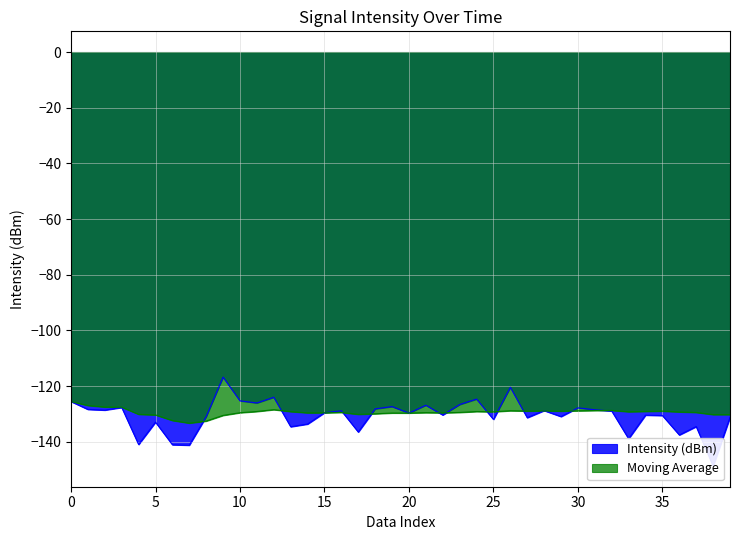

What is the total value across all series at 0?

-251.1